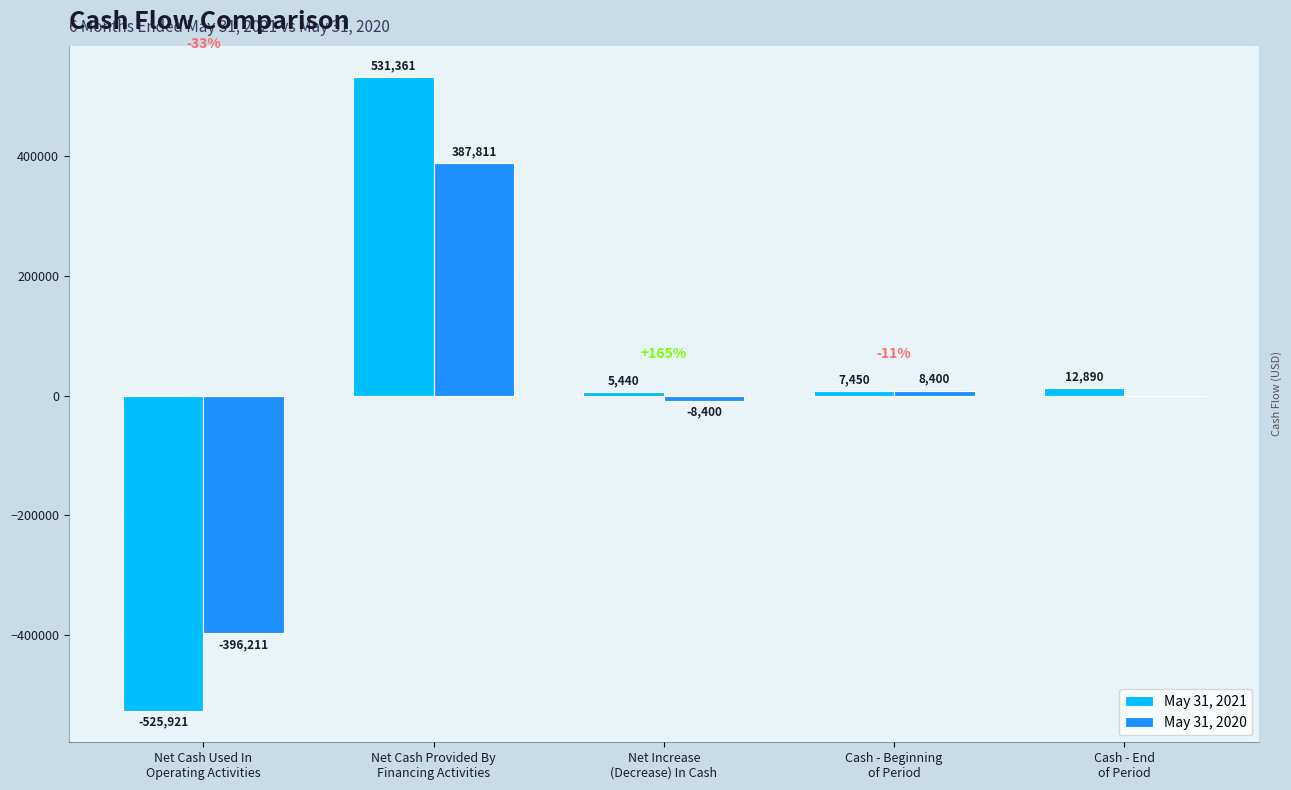

Where does the May 31, 2020 series first go above 0?

Net Cash Provided By
Financing Activities